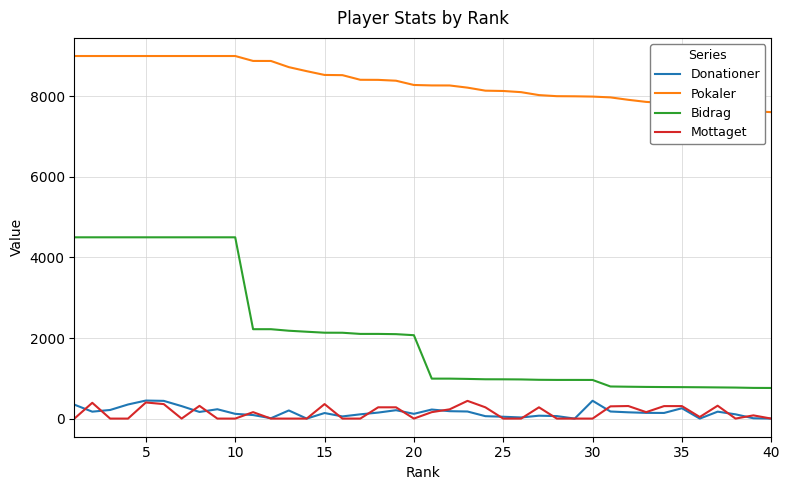

What is the greatest value displayed?

9000